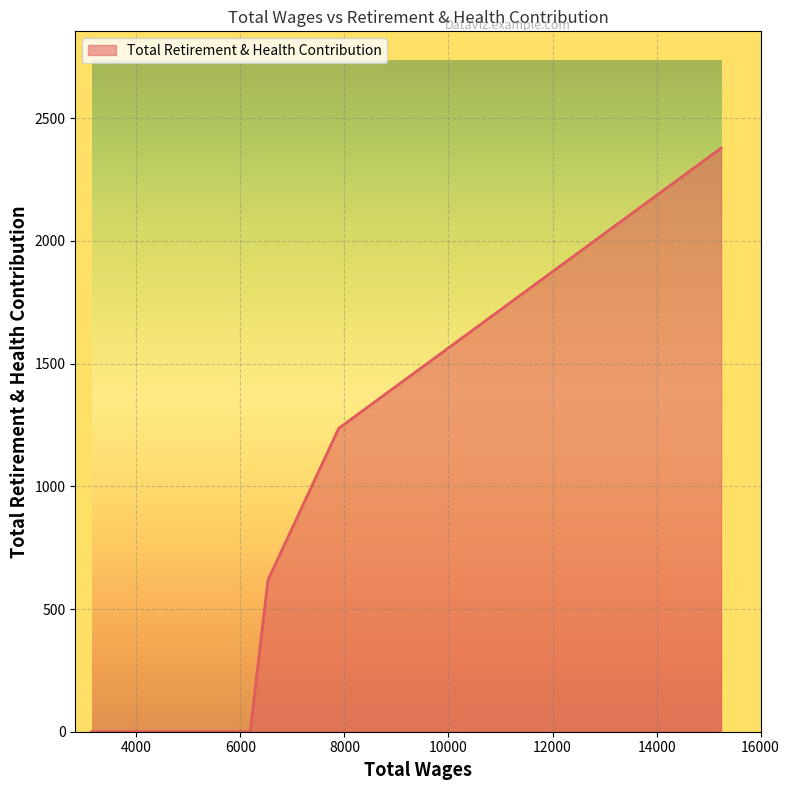

How many lines are shown in the chart?

1